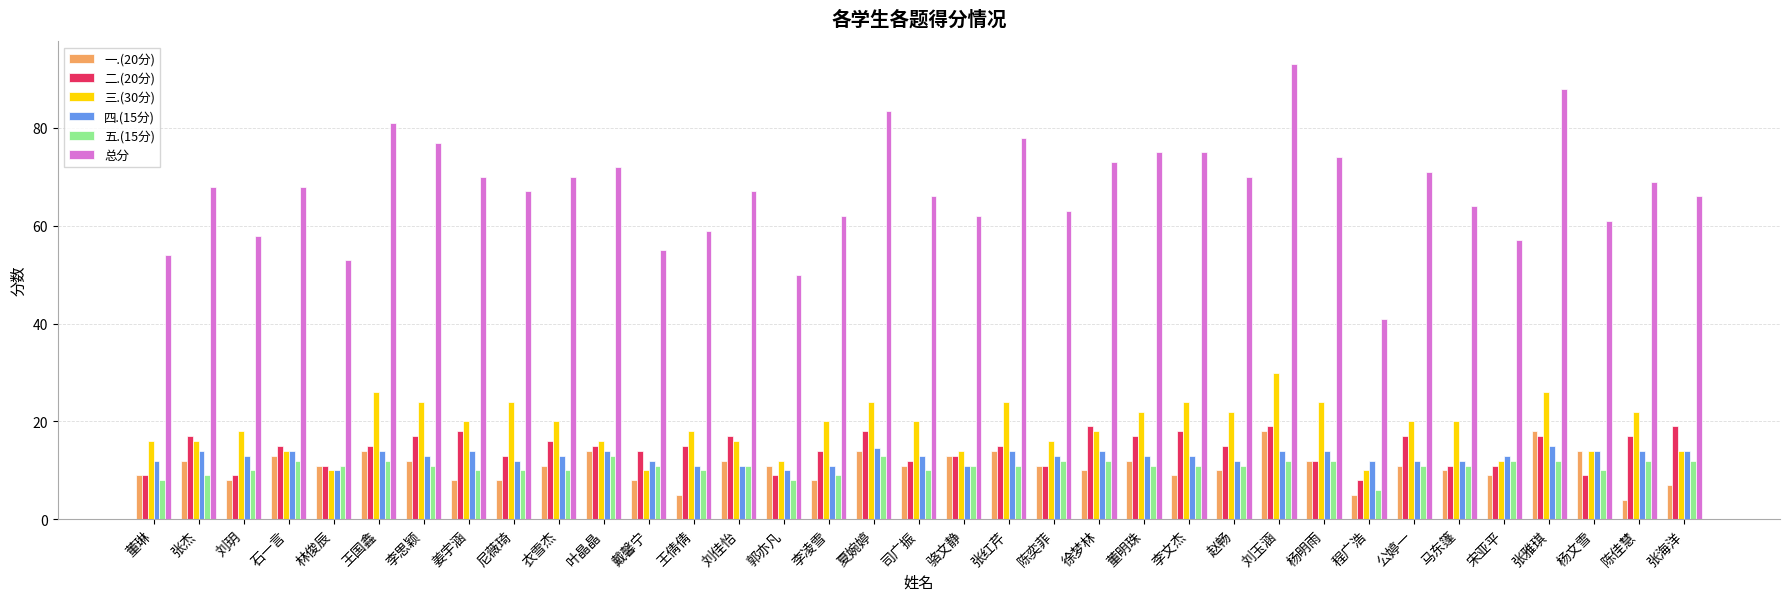

What is the total value across all series at 董琳?

108.0